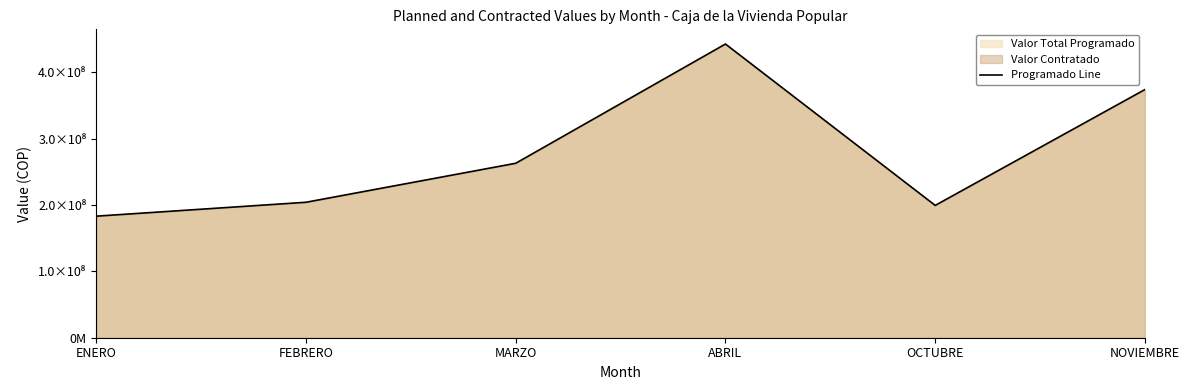

List the labels in order of value, largest first.

ABRIL, NOVIEMBRE, MARZO, FEBRERO, OCTUBRE, ENERO